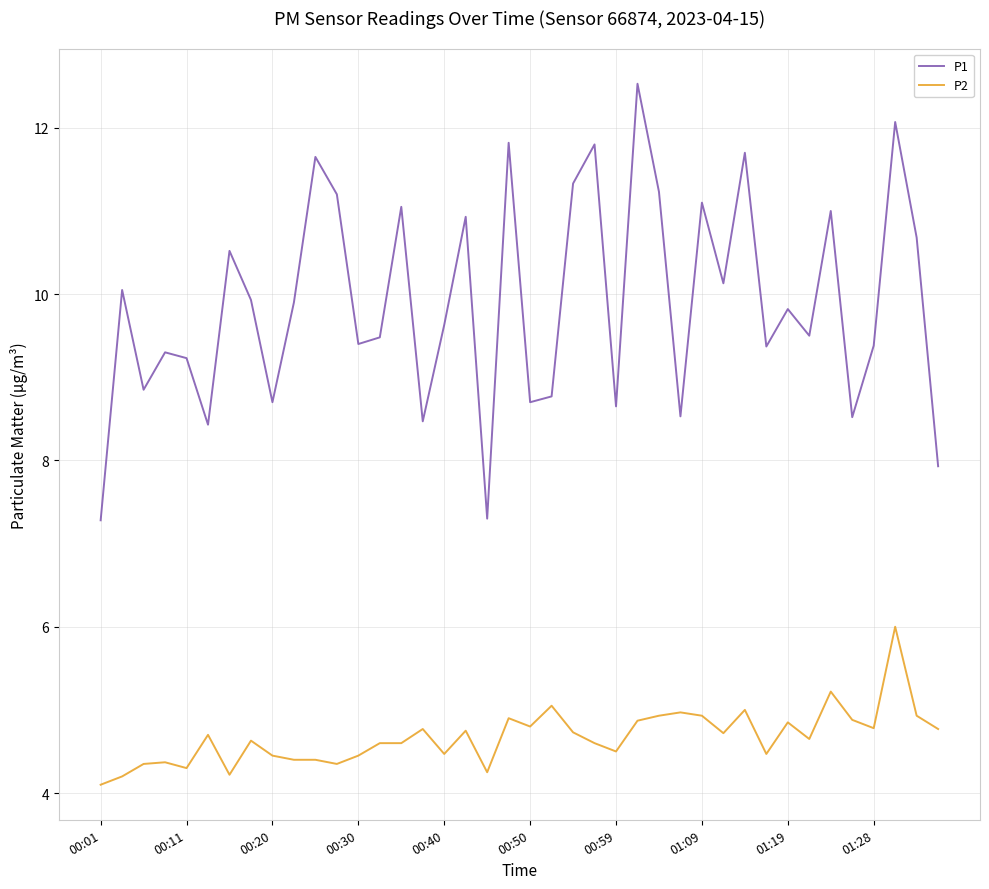

Which series has the largest total across all categories?

P1